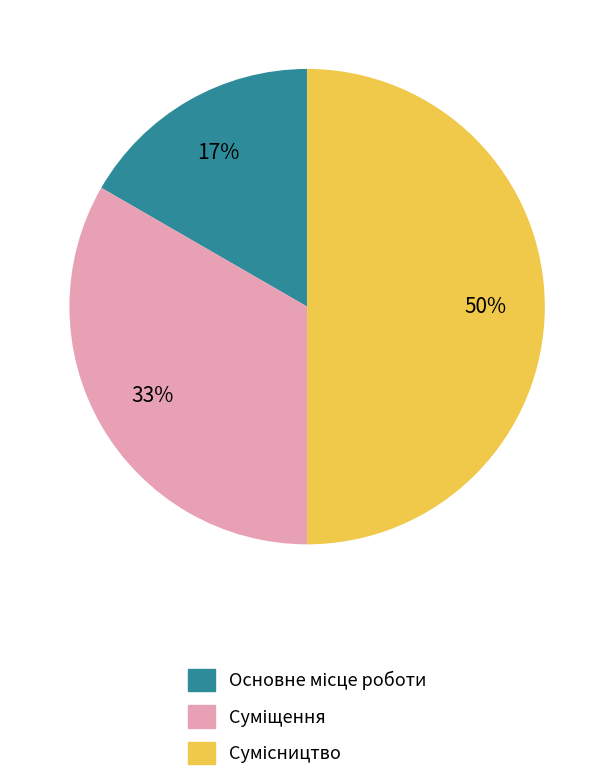

Which category has the biggest portion of the pie?

Сумісництво